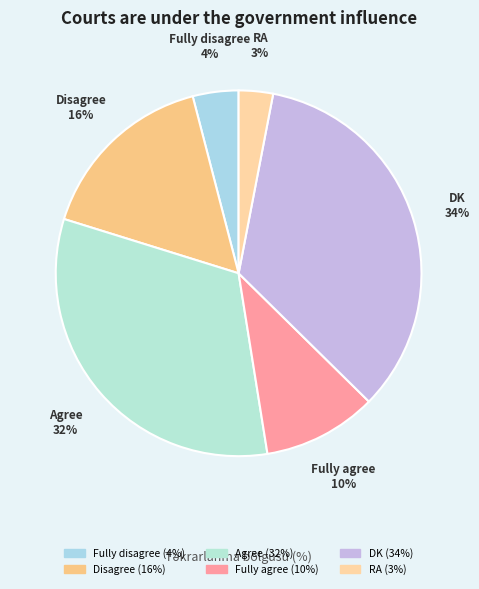

What is the ratio of the value at DK to the value at Fully disagree?

8.5